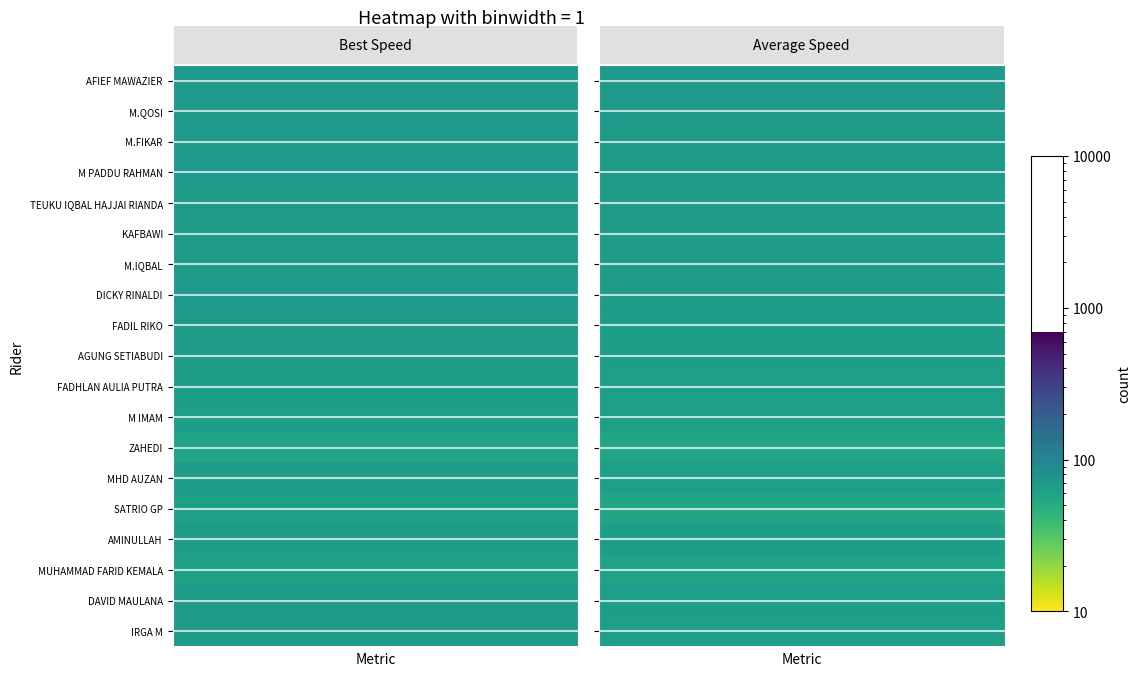

Reading left to right, what are all the values shown in this chart?

AFIEF MAWAZIER: 568.3	55.9	71.5	70.3
M.QOSI: 568.6	55.9	71.4	70.3
M.FIKAR: 576.4	56.6	70.6	69.3
M PADDU RAHMAN: 580.3	56.7	70.4	68.9
TEUKU IQBAL HAJJAI RIANDA: 589.3	57.5	69.5	67.8
KAFBAWI: 590.7	58.2	68.7	67.7
M.IQBAL: 592.3	57.8	69.1	67.5
DICKY RINALDI: 596.4	56.5	70.7	67.0
FADIL RIKO: 611.0	57.5	69.5	65.4
AGUNG SETIABUDI: 614.7	60.0	66.6	65.0
FADHLAN AULIA PUTRA: 568.5	61.9	64.5	63.3
M IMAM: 574.3	61.2	65.3	62.6
ZAHEDI: 561.6	68.0	58.8	56.9
MHD AUZAN: 252.1	58.7	68.1	63.4
SATRIO GP: 280.9	63.4	63.0	56.9
AMINULLAH: 182.9	58.7	68.1	65.5
MUHAMMAD FARID KEMALA: 199.7	64.2	62.2	60.0
DAVID MAULANA: 121.0	57.8	69.2	66.1
IRGA M: 125.6	59.2	67.5	63.7